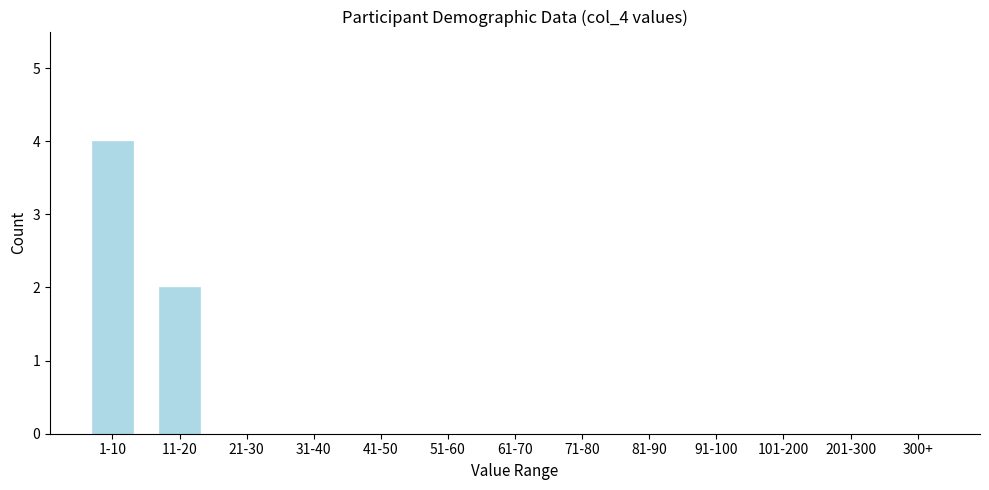

Reading left to right, extract all data points from this chart.

1-10=4	11-20=2	21-30=0	31-40=0	41-50=0	51-60=0	61-70=0	71-80=0	81-90=0	91-100=0	101-200=0	201-300=0	300+=0